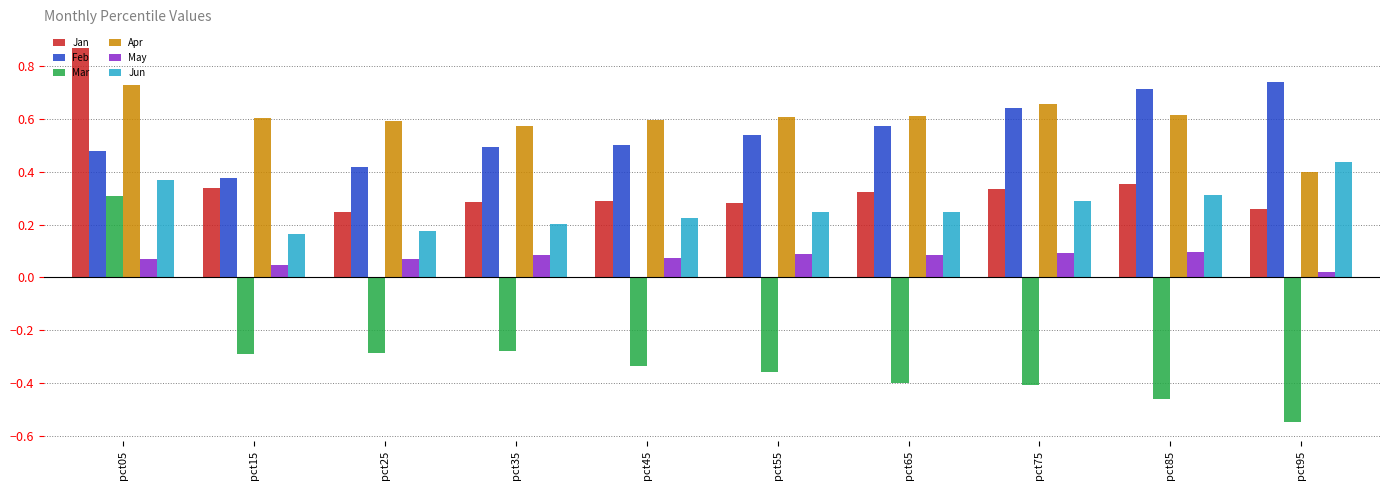

What are all the series names shown in the legend?

Jan, Feb, Mar, Apr, May, Jun